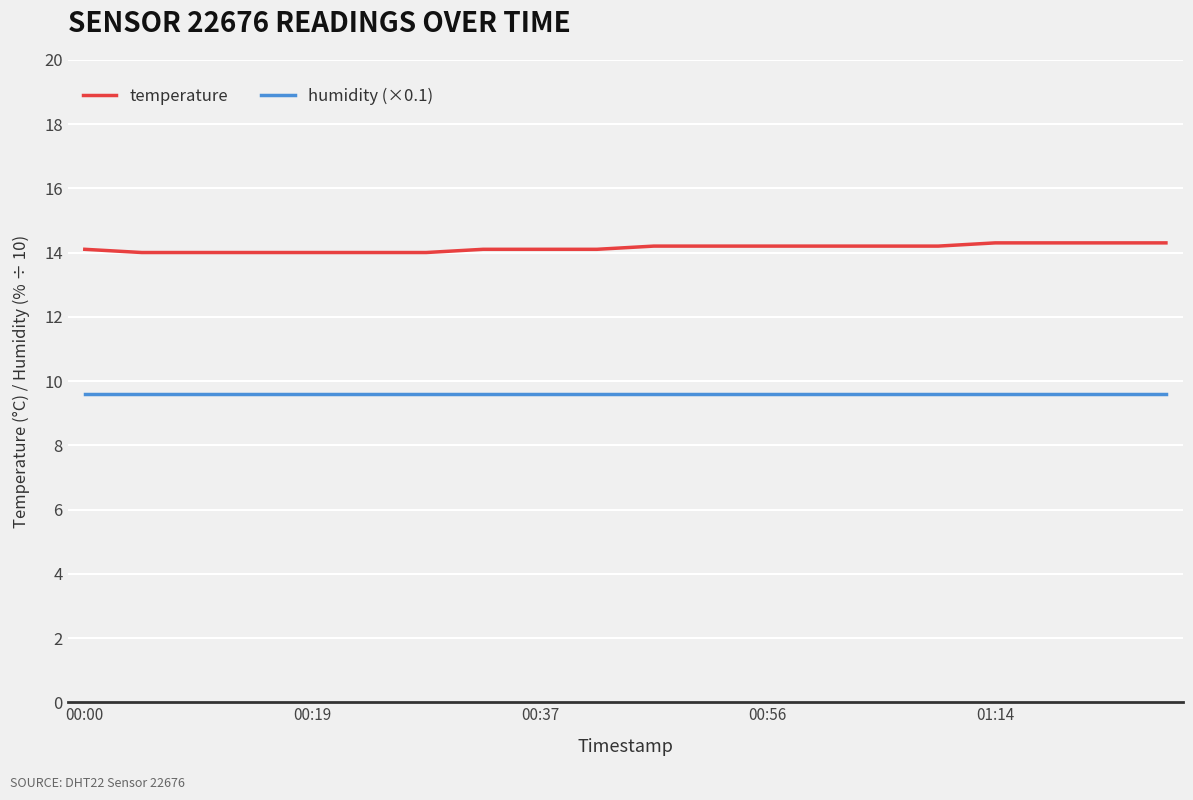

List the series in order of their peak value, lowest first.

humidity (×0.1), temperature